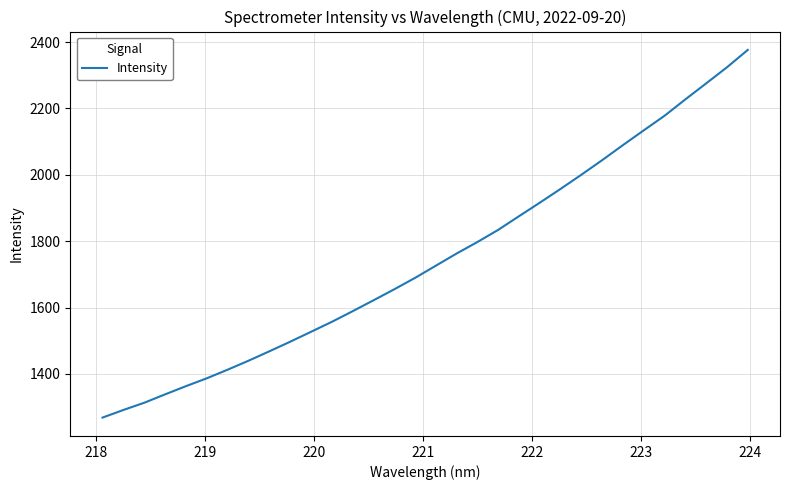

What is the difference between the maximum and minimum values?

1107.7